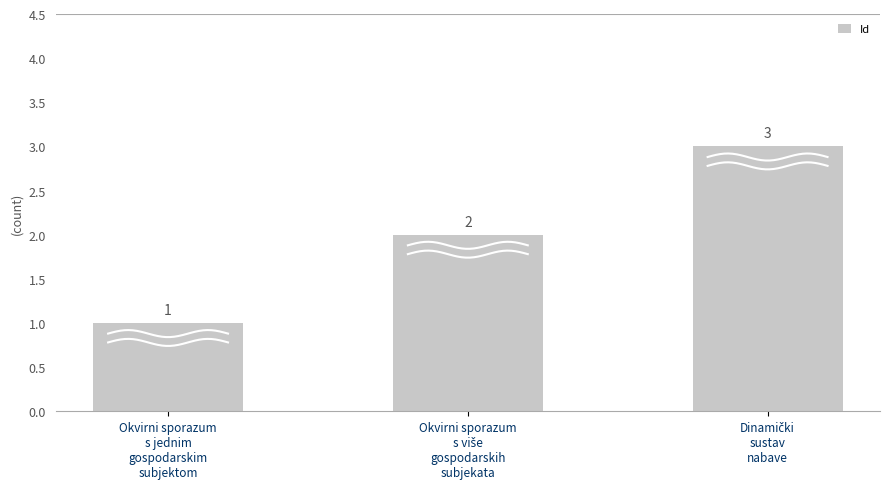

What is the ratio of the value at Okvirni sporazum
s više
gospodarskih
subjekata to the value at Dinamički
sustav
nabave?

0.7